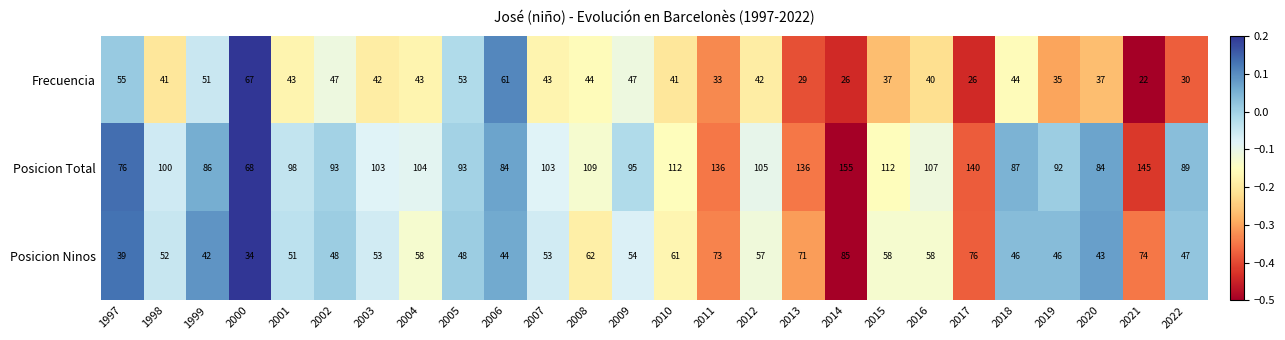

Which series has the largest total across all categories?

Posicion Total